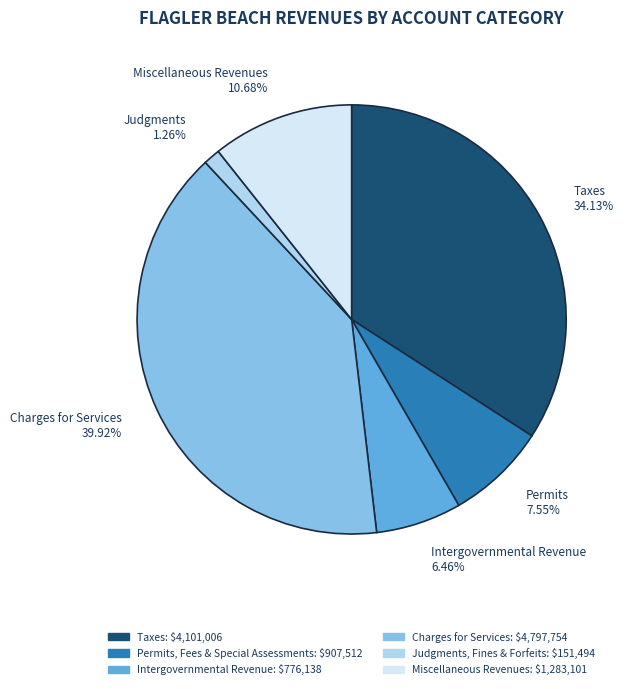

Does any single category account for the majority?

No